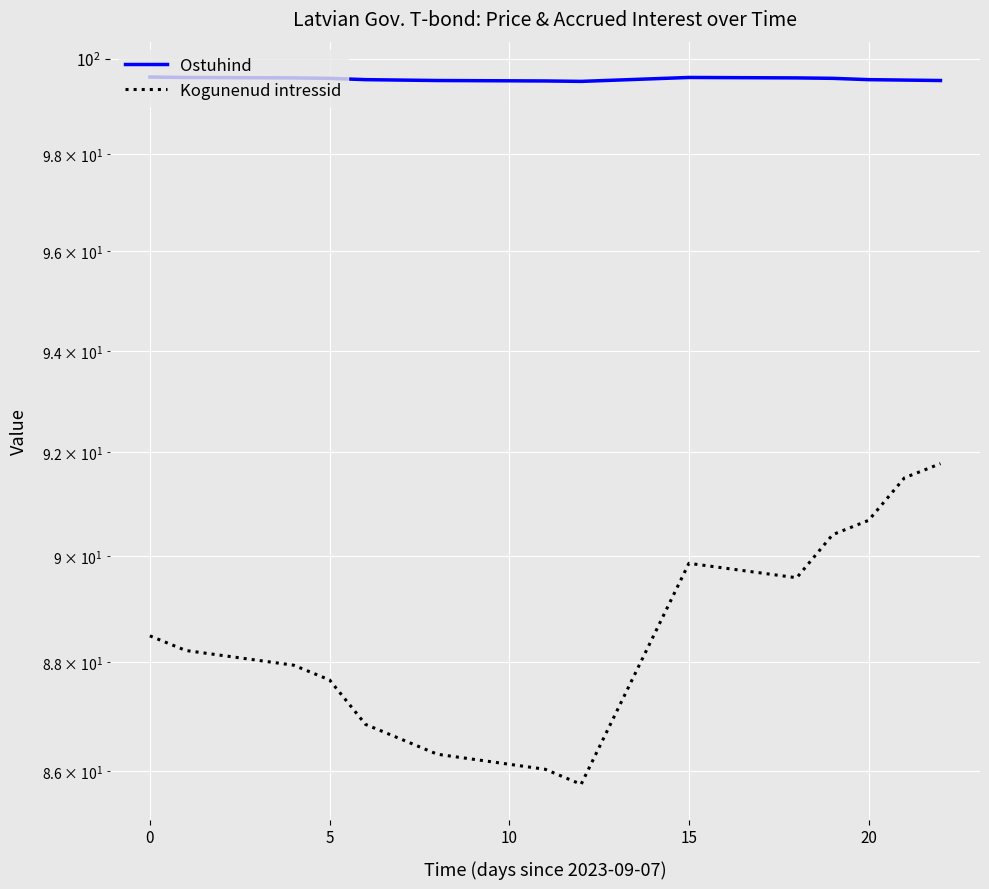

True or false: Ostuhind and Kogunenud intressid intersect in this chart.

False